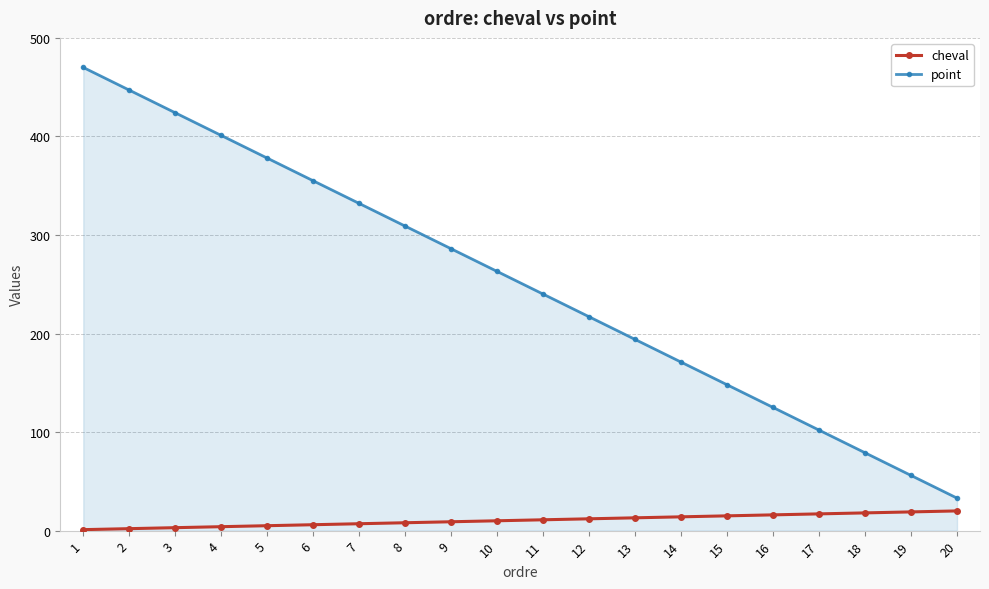

Rank the series by their average value, from lowest to highest.

cheval, point